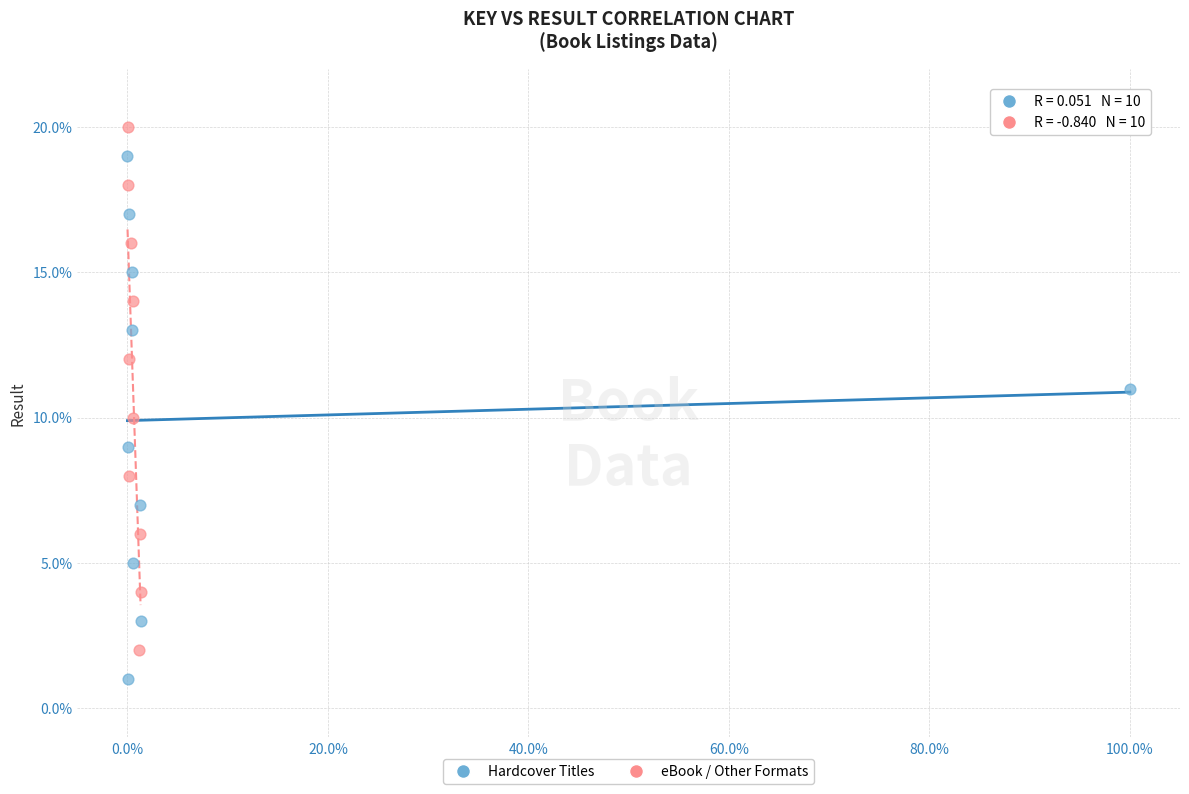

Which series reaches the maximum Y coordinate?

eBook / Other Formats